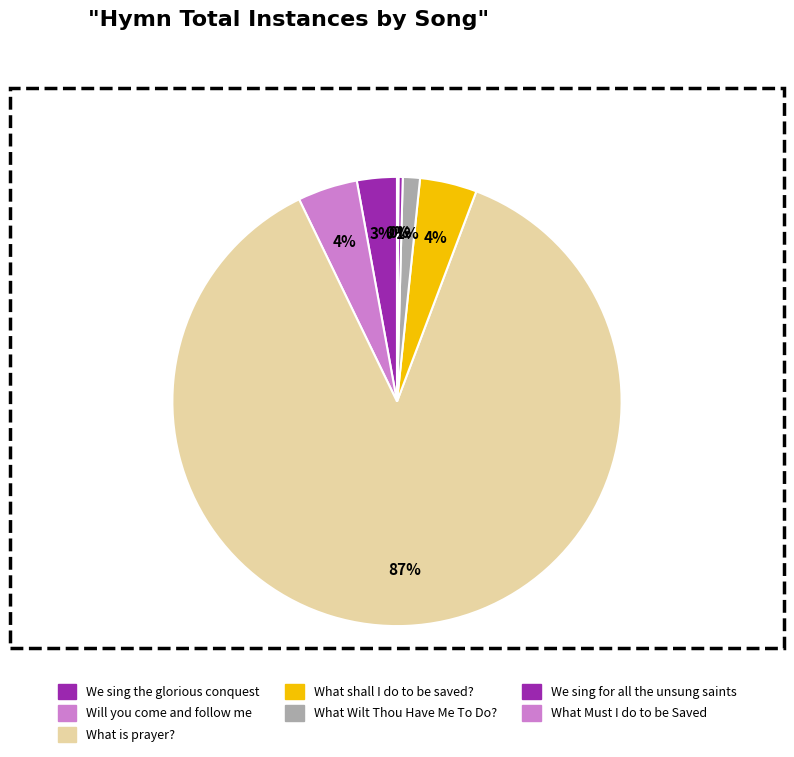

What is the total percentage of What is prayer? and Will you come and follow me?

91.4%